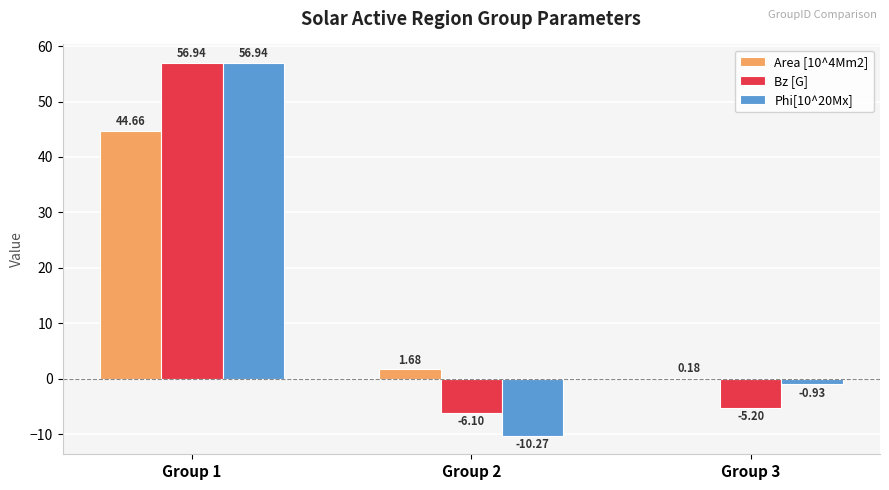

What is the sum of all Area [10^4Mm2] values?

46.5